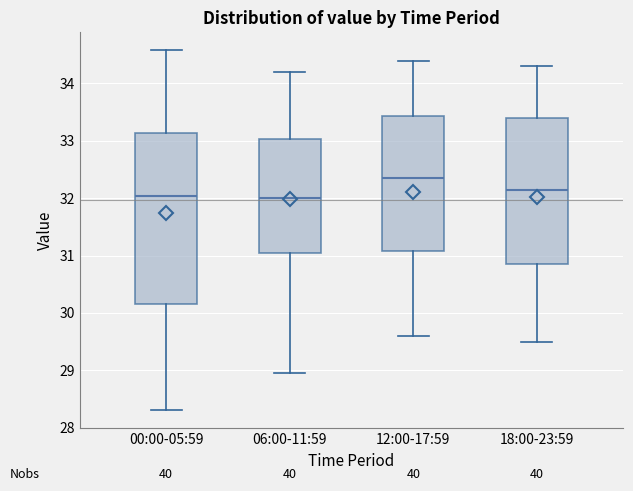

Which box is the tallest, from its lower edge to its upper edge?

00:00-05:59